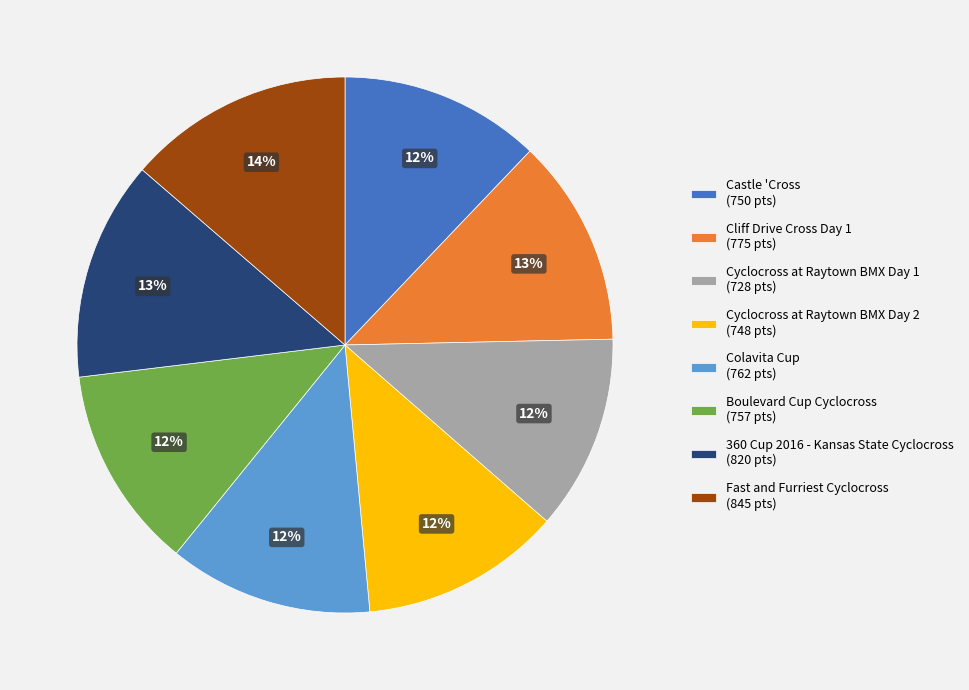

Is Cliff Drive Cross Day 1 the majority of the pie?

No